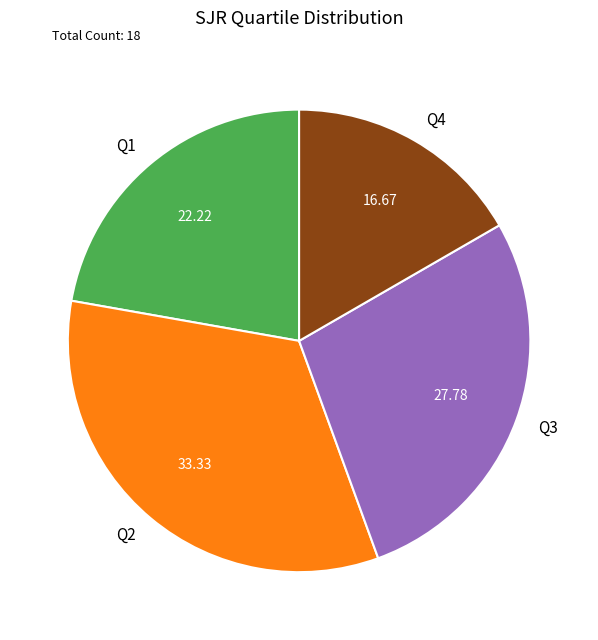

True or false: Q2 accounts for 27% of the total.

False